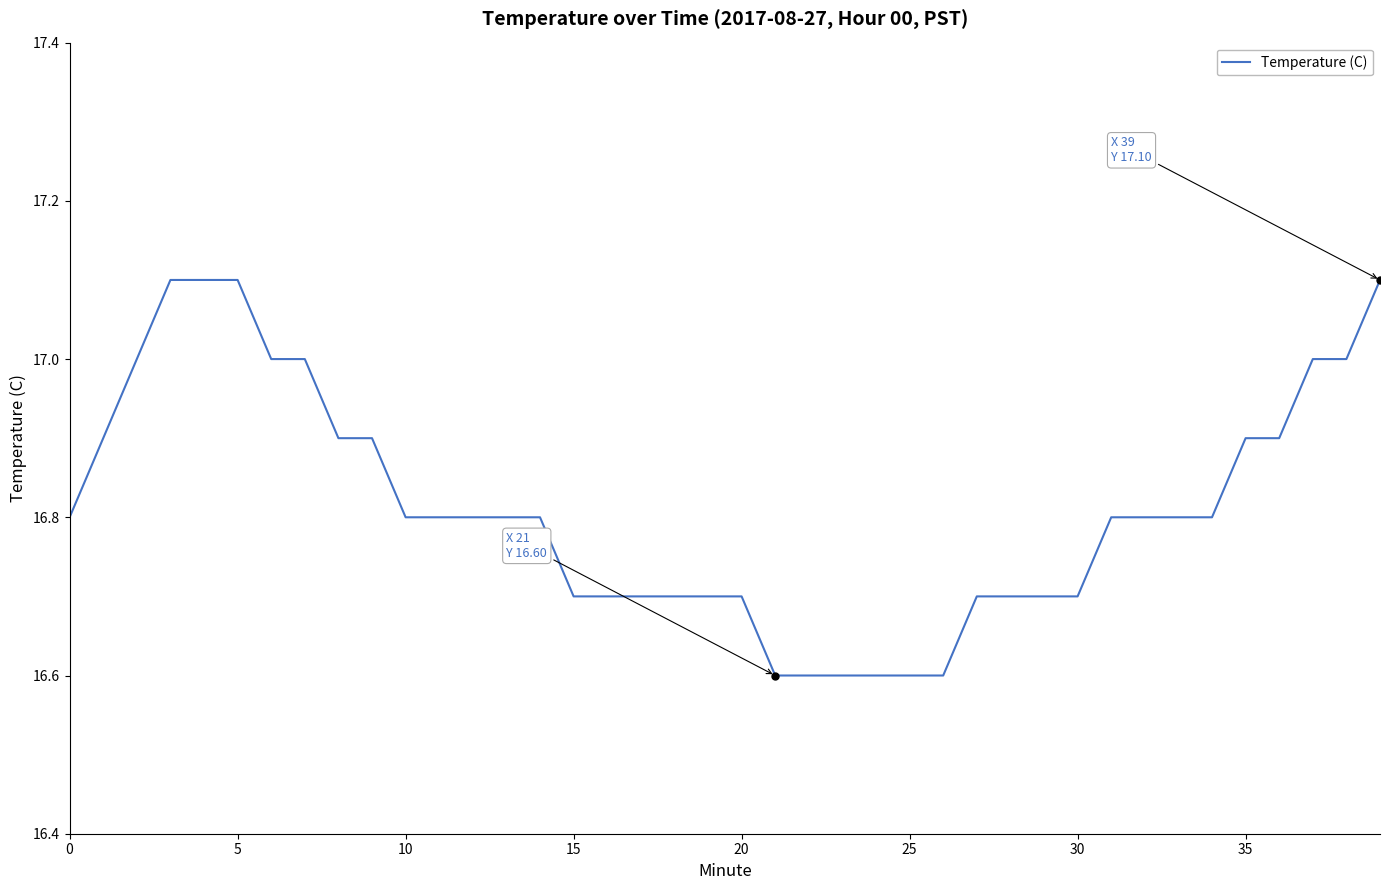

What is the smallest value displayed?

16.6